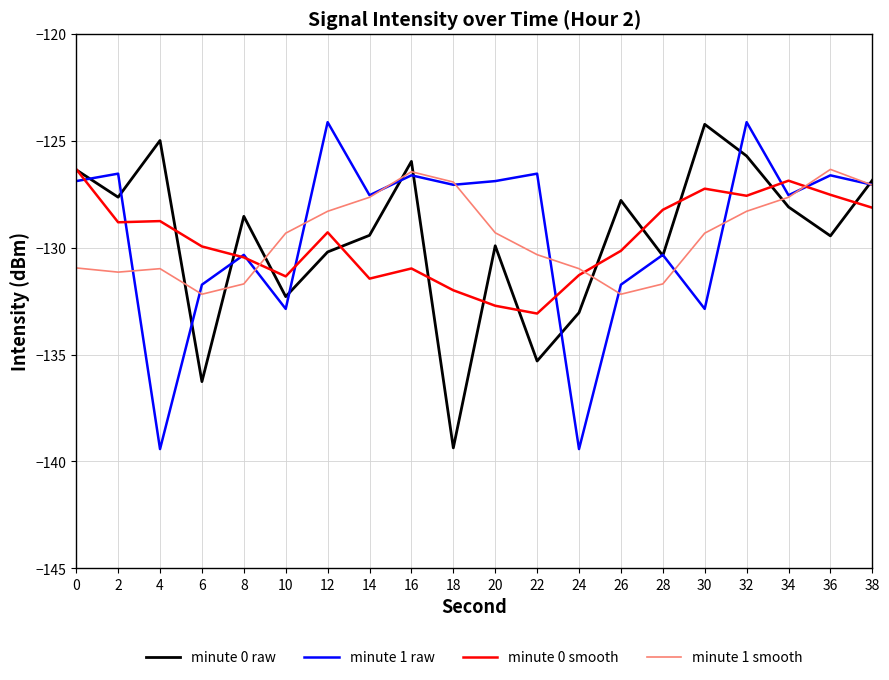

What is the total value across all series at 4?

-524.2